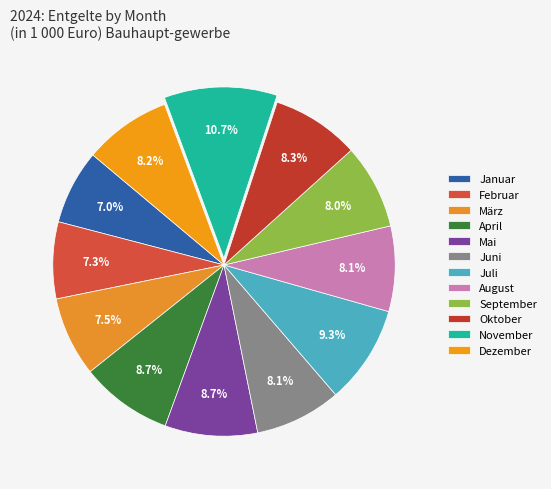

What is the smallest slice in the pie chart?

Januar